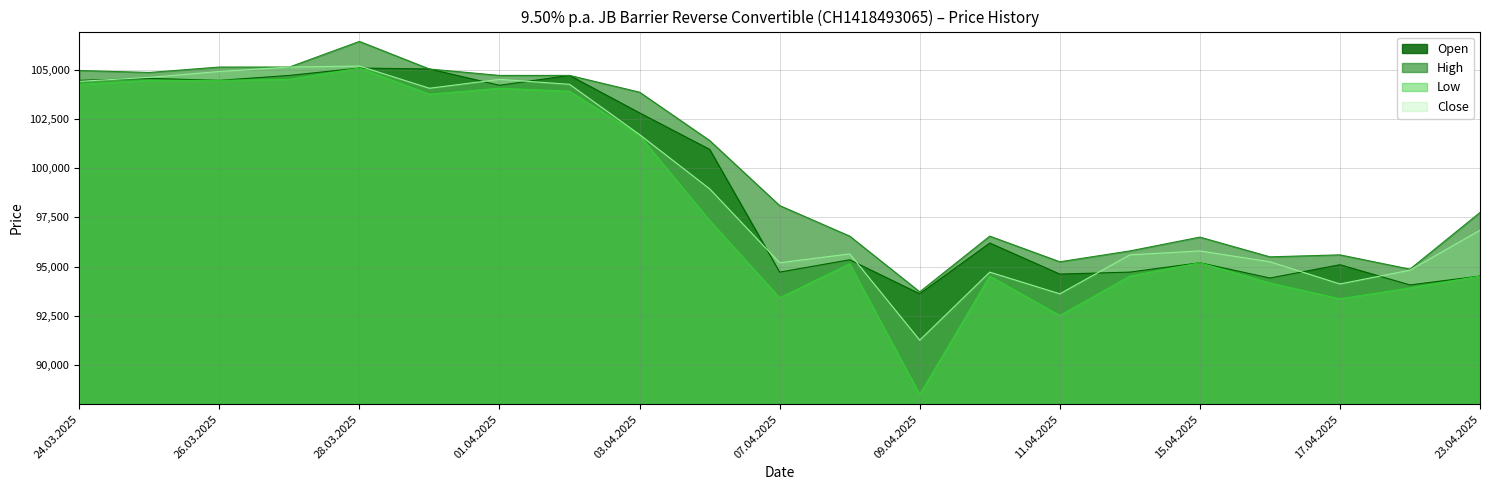

At which category does the chart reach its minimum across all series?

09.04.2025